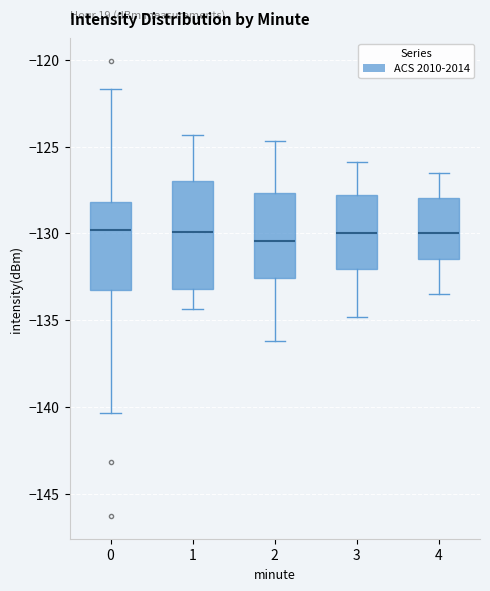

Where does the upper whisker of the box at x = 3 end on the y-axis? The values are not printed on the chart, so give them approximately, as read against the axis.

-126.0